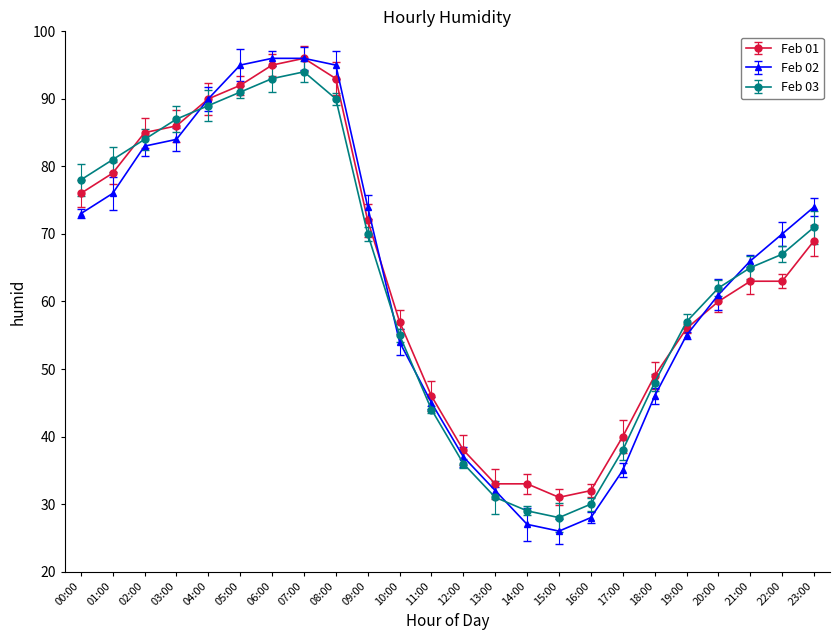

What are all the series names shown in the legend?

Feb 01, Feb 02, Feb 03